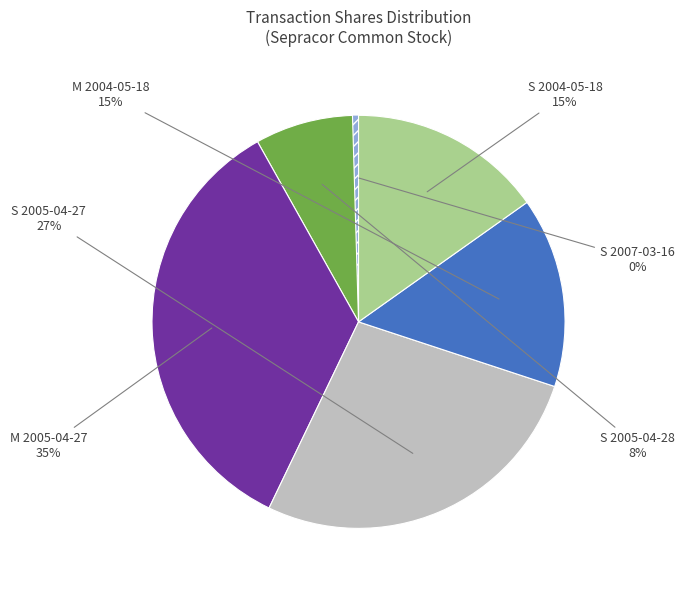

Is there a majority slice in this chart?

No